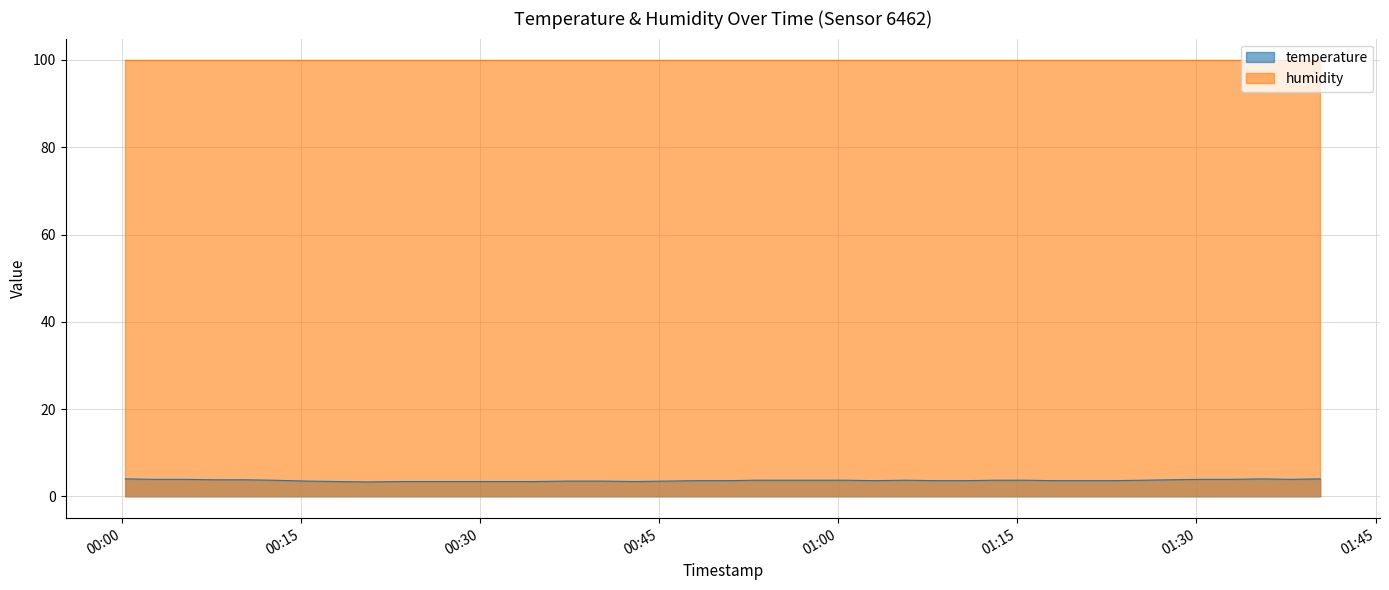

Reading left to right, extract all data points from this chart.

2022-12-29T00:00:16=4.0	2022-12-29T00:02:45=3.9	2022-12-29T00:05:12=3.9	2022-12-29T00:07:41=3.8	2022-12-29T00:10:11=3.8	2022-12-29T00:12:39=3.7	2022-12-29T00:15:25=3.5	2022-12-29T00:18:05=3.4	2022-12-29T00:20:34=3.3	2022-12-29T00:23:22=3.4	2022-12-29T00:26:13=3.4	2022-12-29T00:28:59=3.4	2022-12-29T00:31:49=3.4	2022-12-29T00:34:35=3.4	2022-12-29T00:37:21=3.5	2022-12-29T00:40:09=3.5	2022-12-29T00:42:56=3.4	2022-12-29T00:45:42=3.5	2022-12-29T00:48:09=3.6	2022-12-29T00:50:38=3.6	2022-12-29T00:53:05=3.7	2022-12-29T00:55:36=3.7	2022-12-29T00:58:06=3.7	2022-12-29T01:00:35=3.7	2022-12-29T01:03:04=3.6	2022-12-29T01:05:36=3.7	2022-12-29T01:08:10=3.6	2022-12-29T01:10:39=3.6	2022-12-29T01:13:08=3.7	2022-12-29T01:15:37=3.7	2022-12-29T01:18:05=3.6	2022-12-29T01:20:34=3.6	2022-12-29T01:23:02=3.6	2022-12-29T01:25:31=3.7	2022-12-29T01:27:59=3.8	2022-12-29T01:30:29=3.9	2022-12-29T01:32:57=3.9	2022-12-29T01:35:24=4.0	2022-12-29T01:37:53=3.9	2022-12-29T01:40:22=4.0